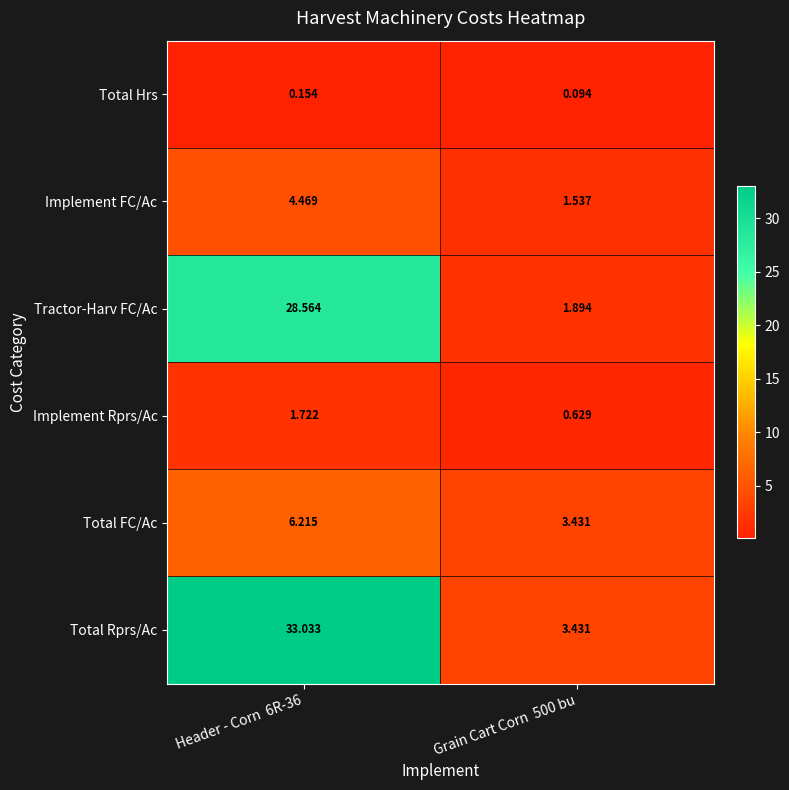

At how many categories does at least one series exceed 19?

1